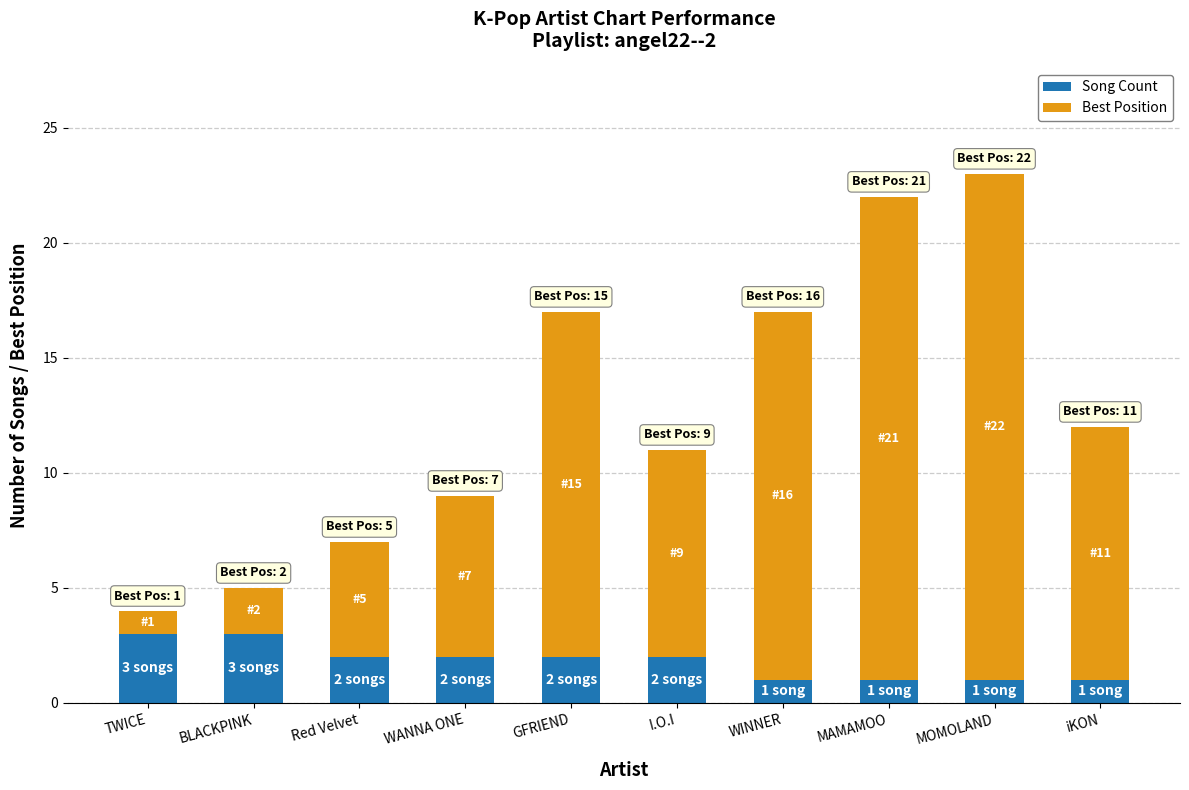

The value of Song Count at WANNA ONE is 3. True or false?

False